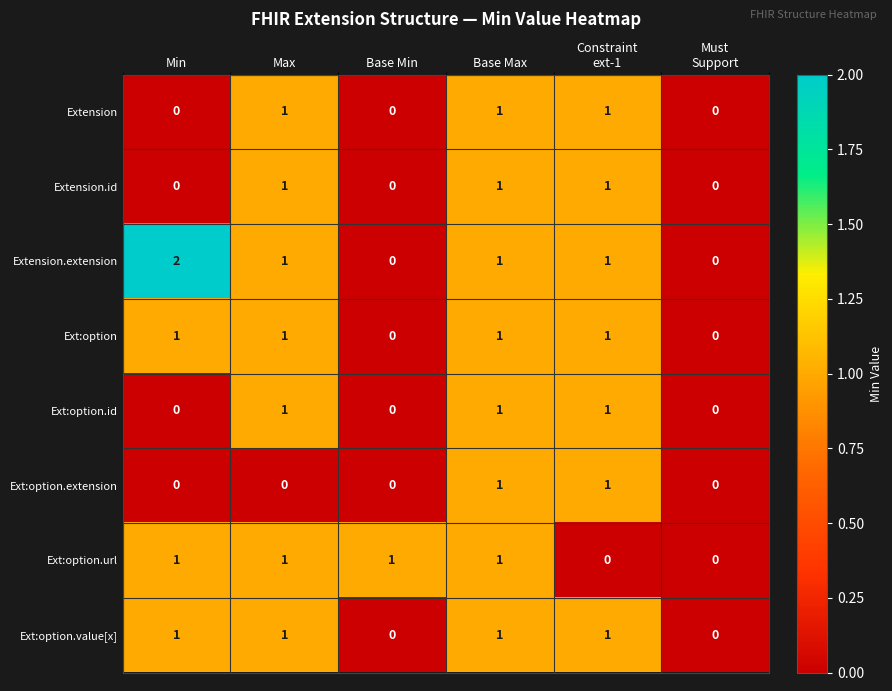

Where does the Extension.extension series first go above 1?

Min